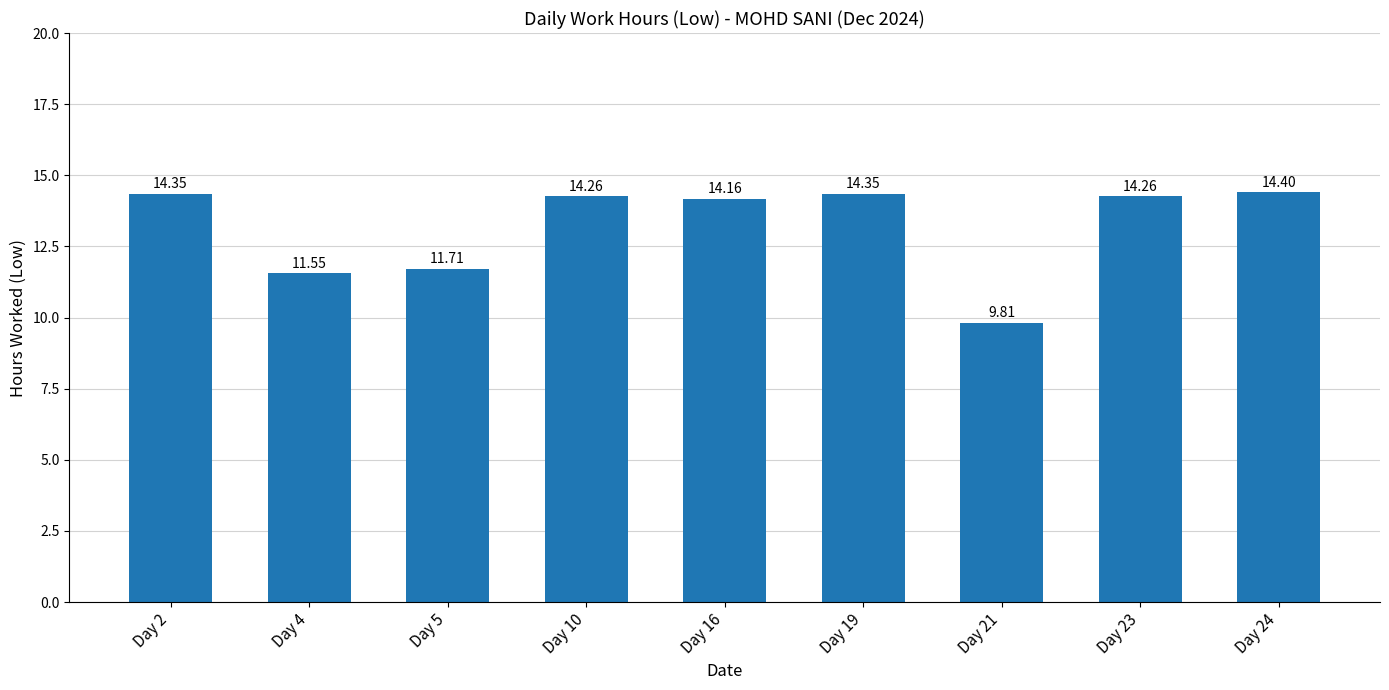

What is the sum of the values at Day 4 and Day 16?

25.7